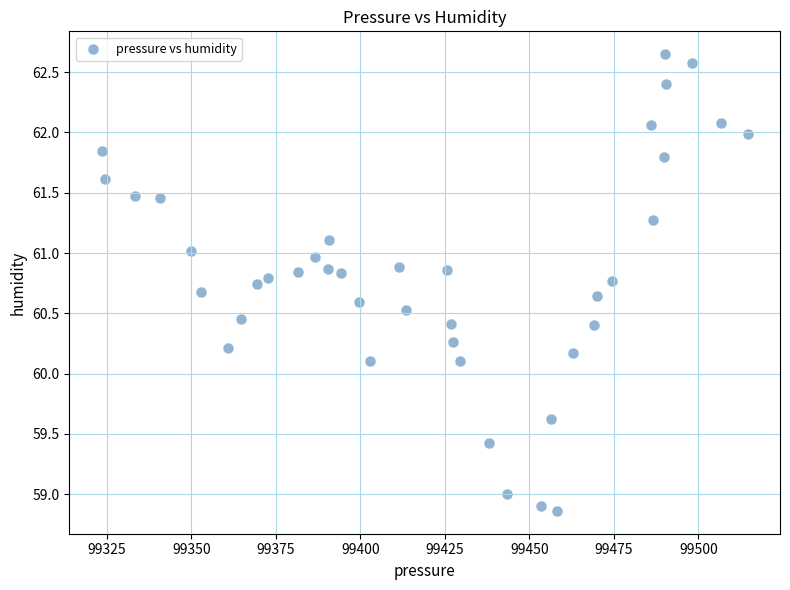

What is the range of X values (max minus min)?

191.1